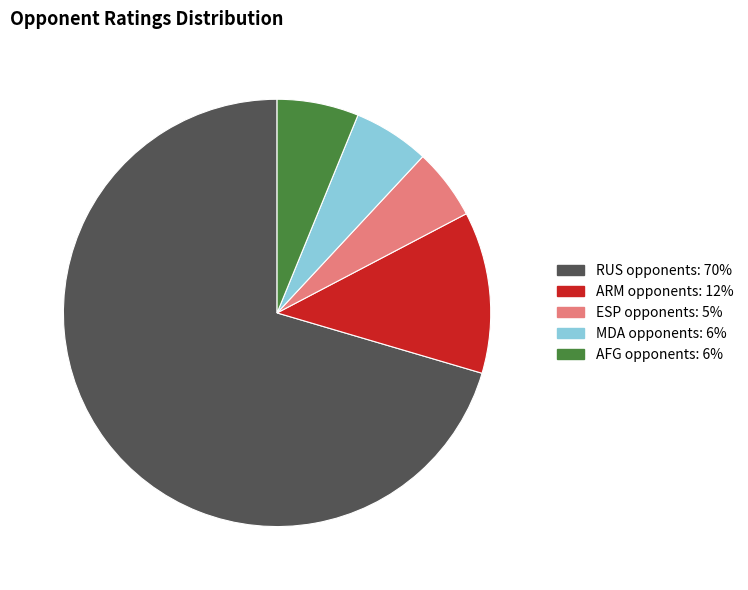

Does any single category account for the majority?

Yes